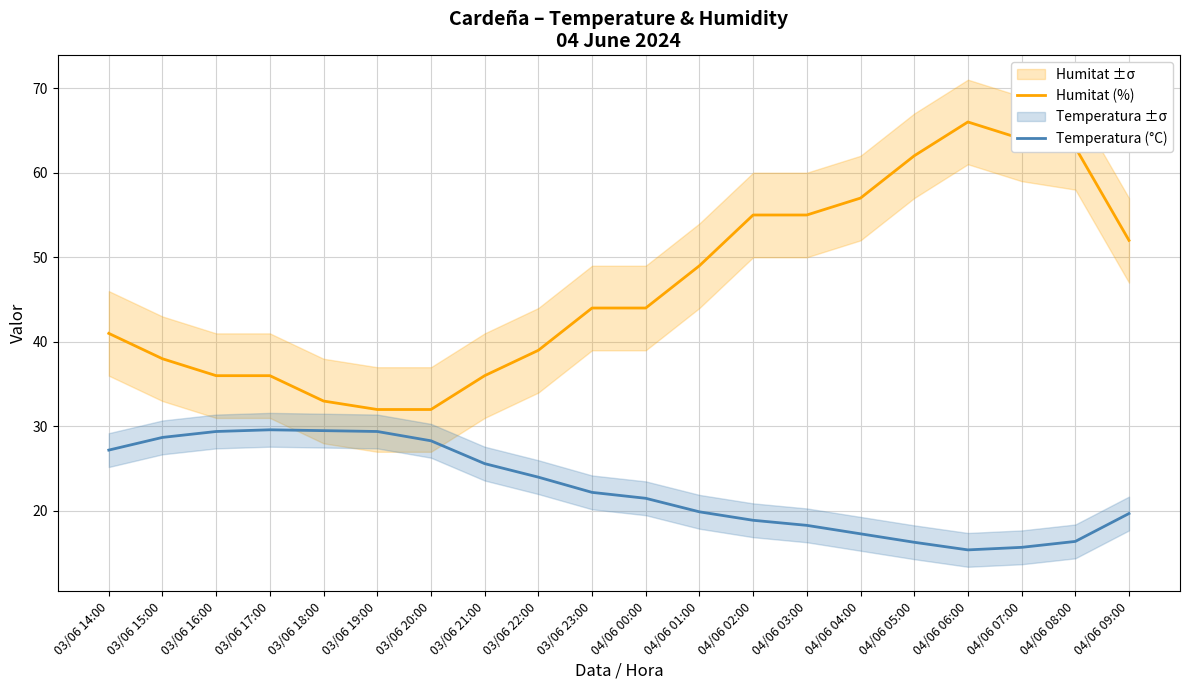

The Humitat (%) series shows 11.1 at 03/06 22:00. True or false?

False